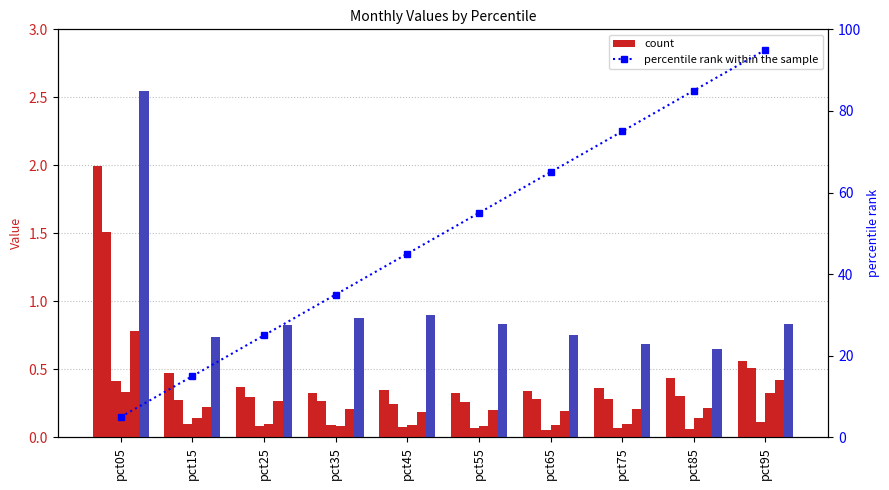

How many data points does each series have?

10